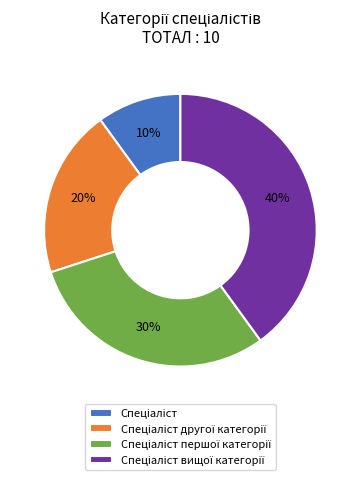

Is there any slice that represents more than half of the pie?

No